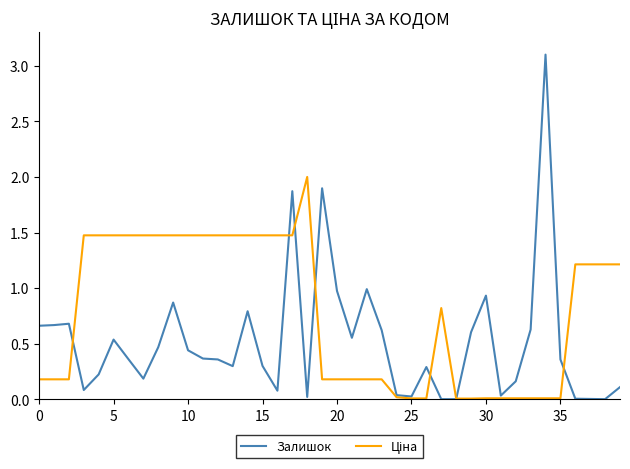

What is the maximum value shown in the chart?

3.1